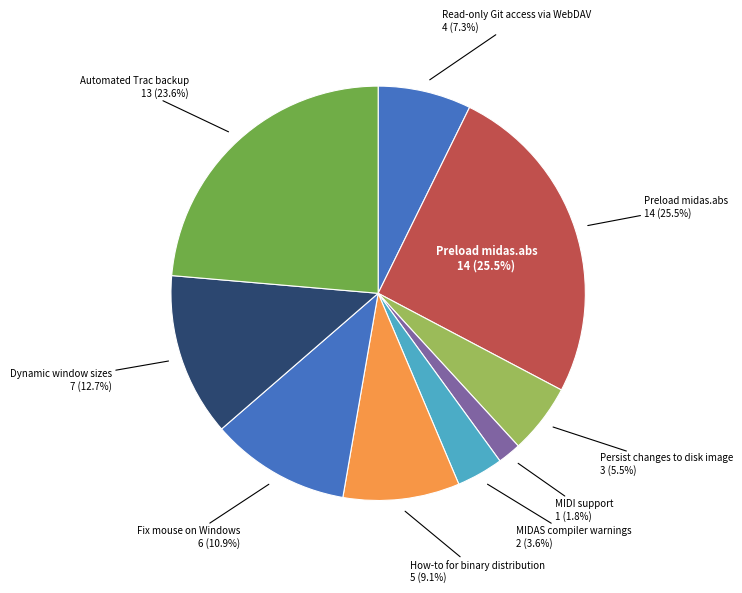

Is it true that Persist changes to disk image is 5% of the pie?

True